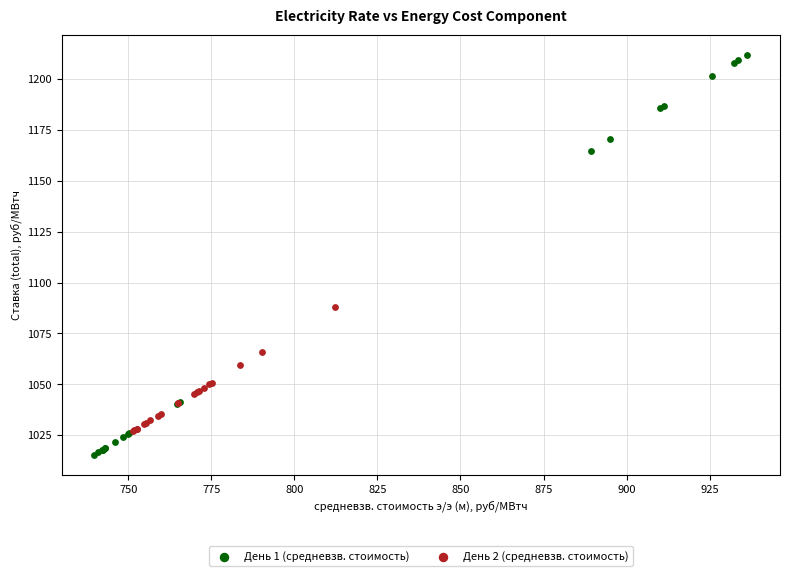

Which series reaches the minimum Y coordinate?

День 1 (средневзв. стоимость)